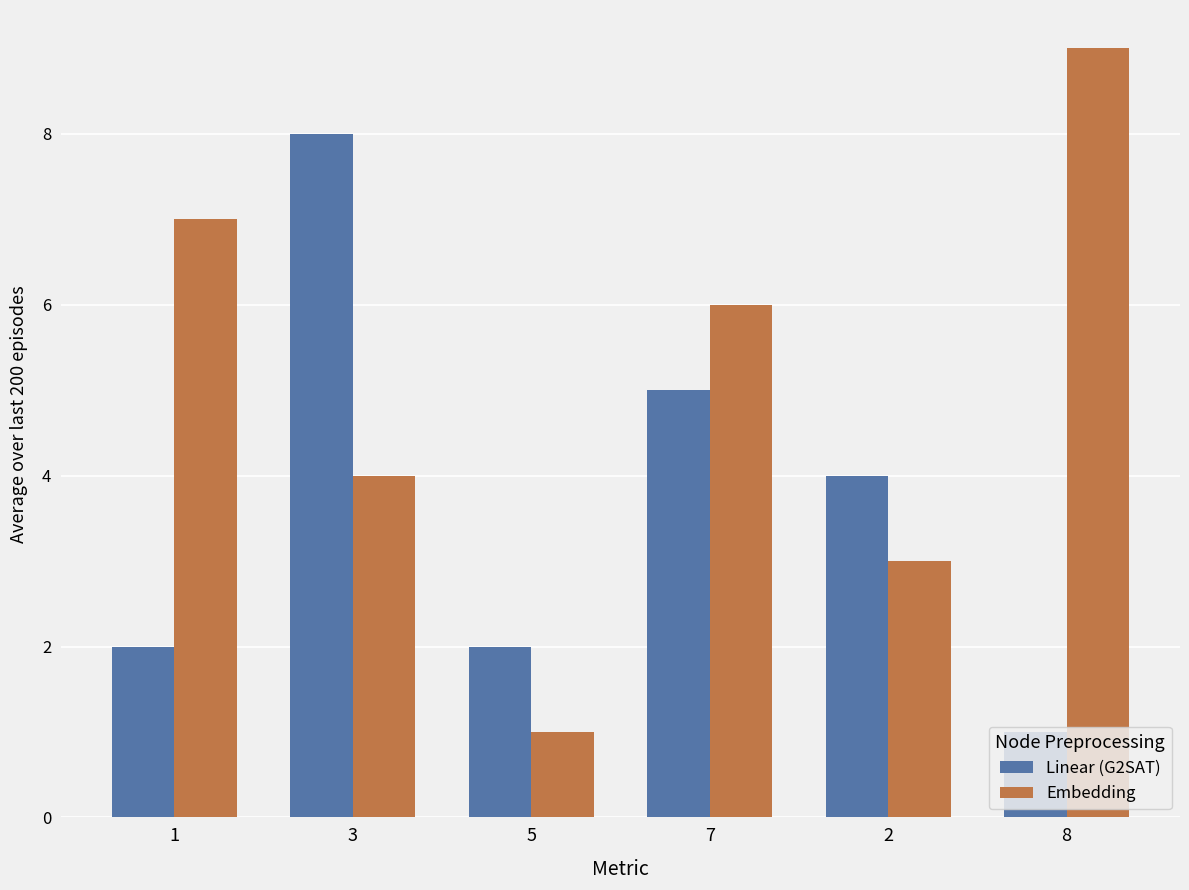

How many bars are there in total?

12